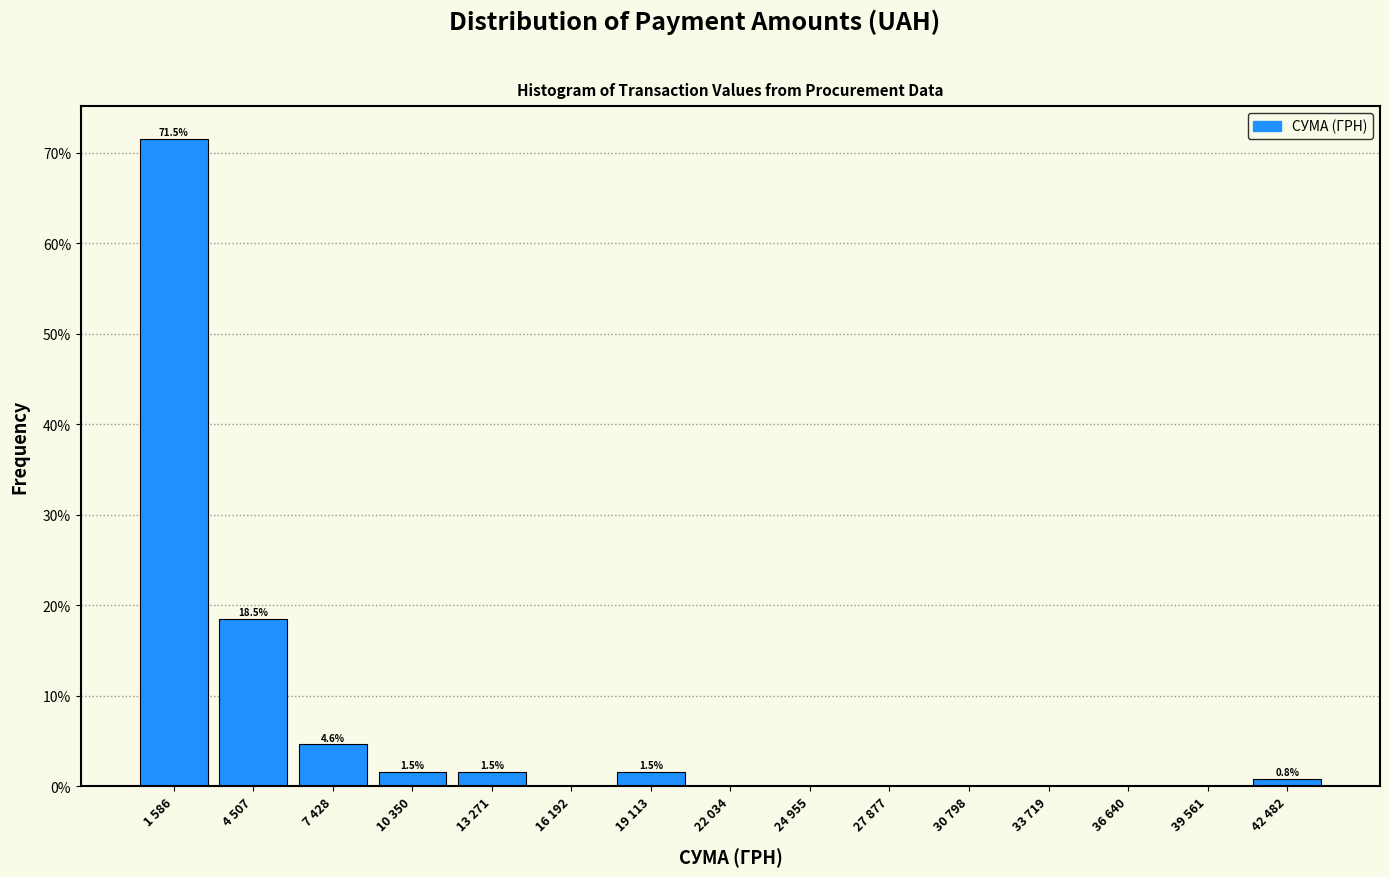

Reading left to right, list all the values displayed in this chart.

1 586=71.5	4 507=18.5	7 428=4.6	10 350=1.5	13 271=1.5	16 192=0.0	19 113=1.5	22 034=0.0	24 955=0.0	27 877=0.0	30 798=0.0	33 719=0.0	36 640=0.0	39 561=0.0	42 482=0.8